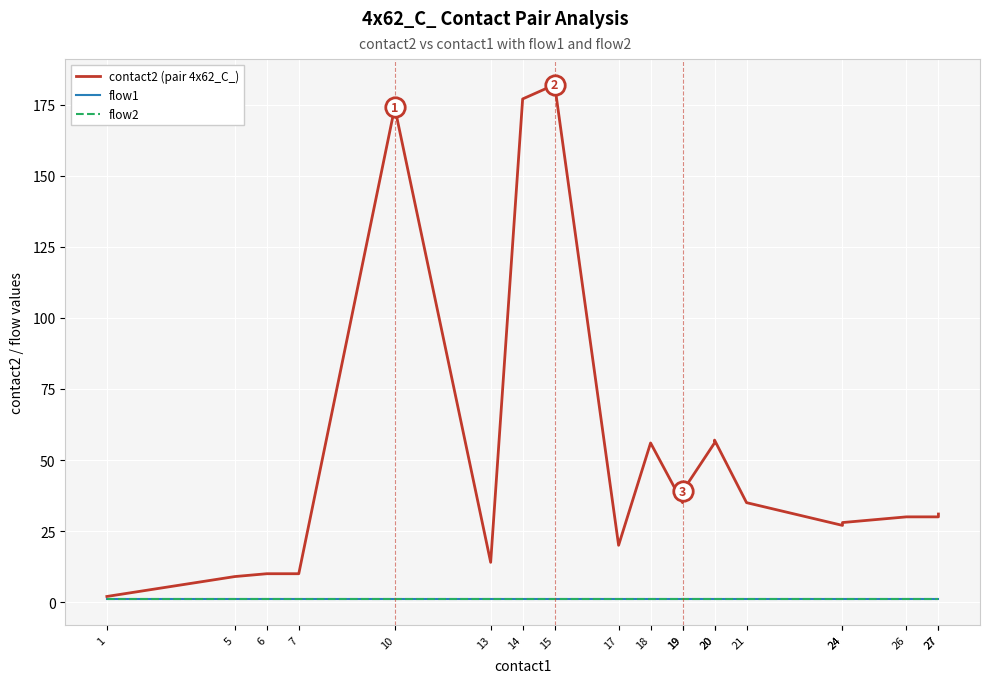

Reading left to right, transcribe all the data shown in this chart.

contact2 (pair 4x62_C_): 1=2	5=9	6=10	7=10	10=174	13=14	14=177	15=182	17=20	18=56	19=35	19=39	20=56	20=57	21=35	24=27	24=28	26=30	27=30	27=31
flow1: 1=1	5=1	6=1	7=1	10=1	13=1	14=1	15=1	17=1	18=1	19=1	19=1	20=1	20=1	21=1	24=1	24=1	26=1	27=1	27=1
flow2: 1=1	5=1	6=1	7=1	10=1	13=1	14=1	15=1	17=1	18=1	19=1	19=1	20=1	20=1	21=1	24=1	24=1	26=1	27=1	27=1